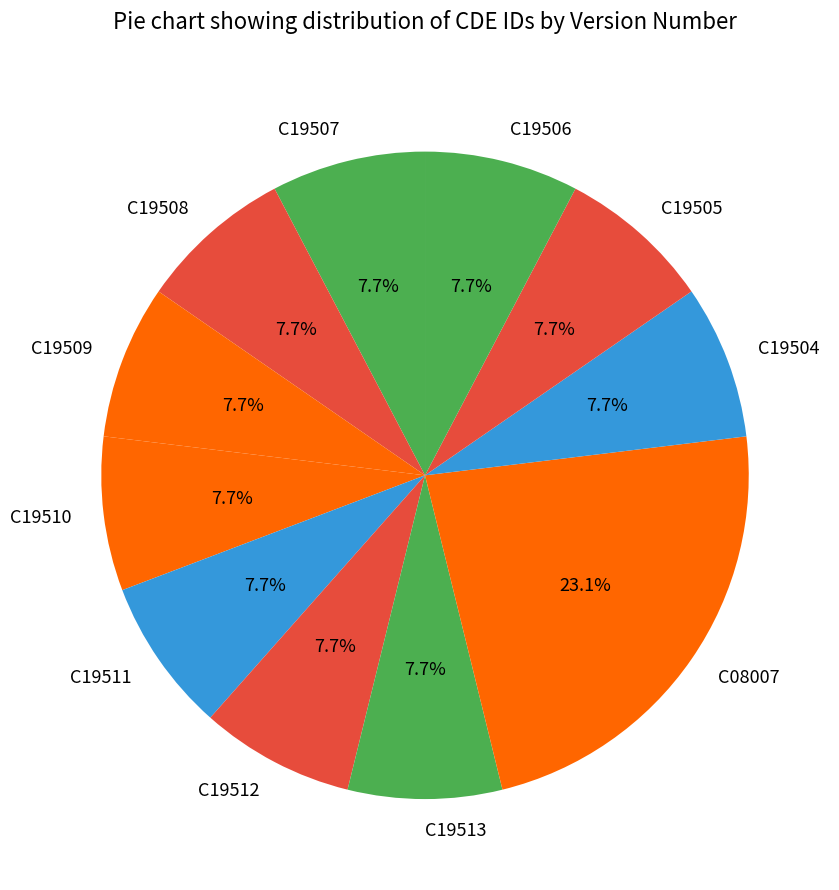

To the nearest percent, what percentage of the pie is C08007?

23%